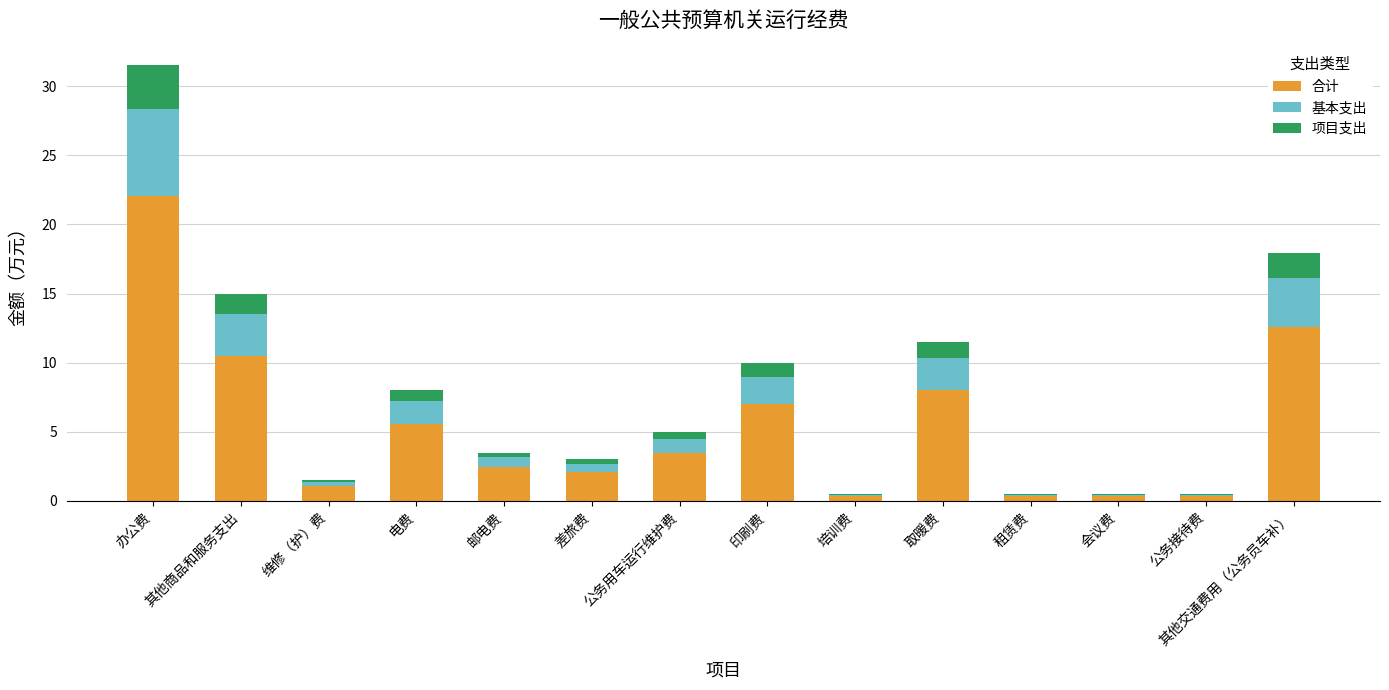

True or false: 合计 has a value of 1.0 at 维修（护）费.

True